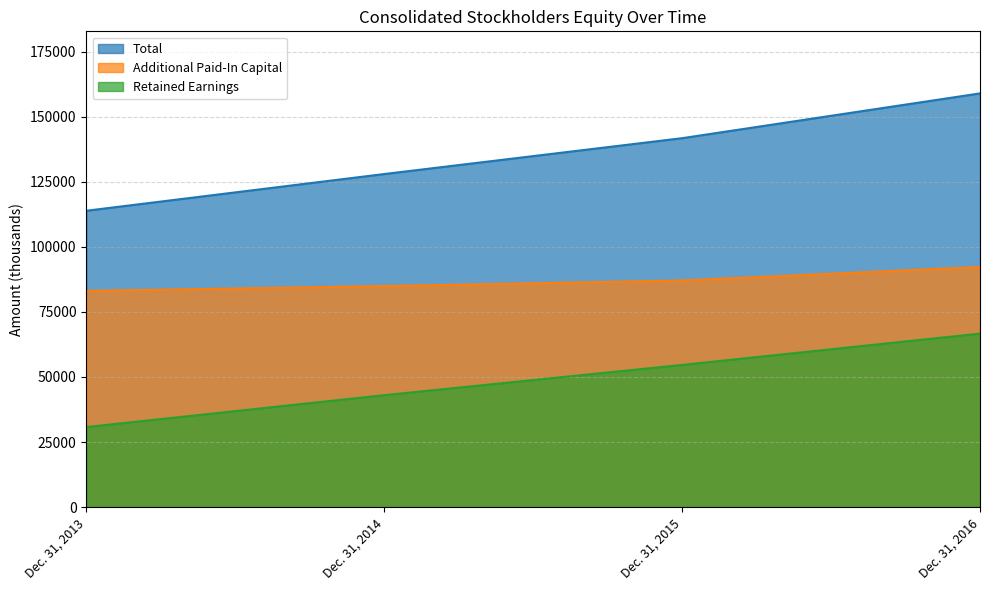

Rank the categories by Retained Earnings value from highest to lowest.

Dec. 31, 2016, Dec. 31, 2015, Dec. 31, 2014, Dec. 31, 2013